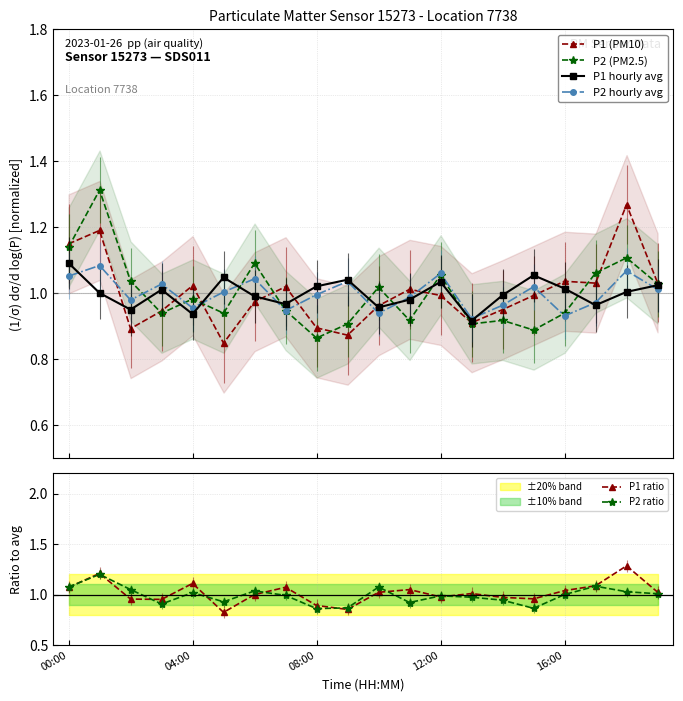

Reading left to right, what are all the values shown in this chart?

P1 (PM10): 1.1	1.2	0.9	0.9	1.0	0.8	1.0	1.0	0.9	0.9	1.0	1.0	1.0	0.9	1.0	1.0	1.0	1.0	1.3	1.0
P2 (PM2.5): 1.1	1.3	1.0	0.9	1.0	0.9	1.1	0.9	0.9	0.9	1.0	0.9	1.1	0.9	0.9	0.9	0.9	1.1	1.1	1.0
P1 hourly avg: 1.1	1.0	1.0	1.0	0.9	1.0	1.0	1.0	1.0	1.0	1.0	1.0	1.0	0.9	1.0	1.1	1.0	1.0	1.0	1.0
P2 hourly avg: 1.1	1.1	1.0	1.0	1.0	1.0	1.0	0.9	1.0	1.0	0.9	1.0	1.1	0.9	1.0	1.0	0.9	1.0	1.1	1.0
P1 ratio: 1.1	1.2	1.0	1.0	1.1	0.8	1.0	1.1	0.9	0.9	1.0	1.0	1.0	1.0	1.0	1.0	1.0	1.1	1.3	1.0
P2 ratio: 1.1	1.2	1.0	0.9	1.0	0.9	1.0	1.0	0.9	0.9	1.1	0.9	1.0	1.0	0.9	0.9	1.0	1.1	1.0	1.0